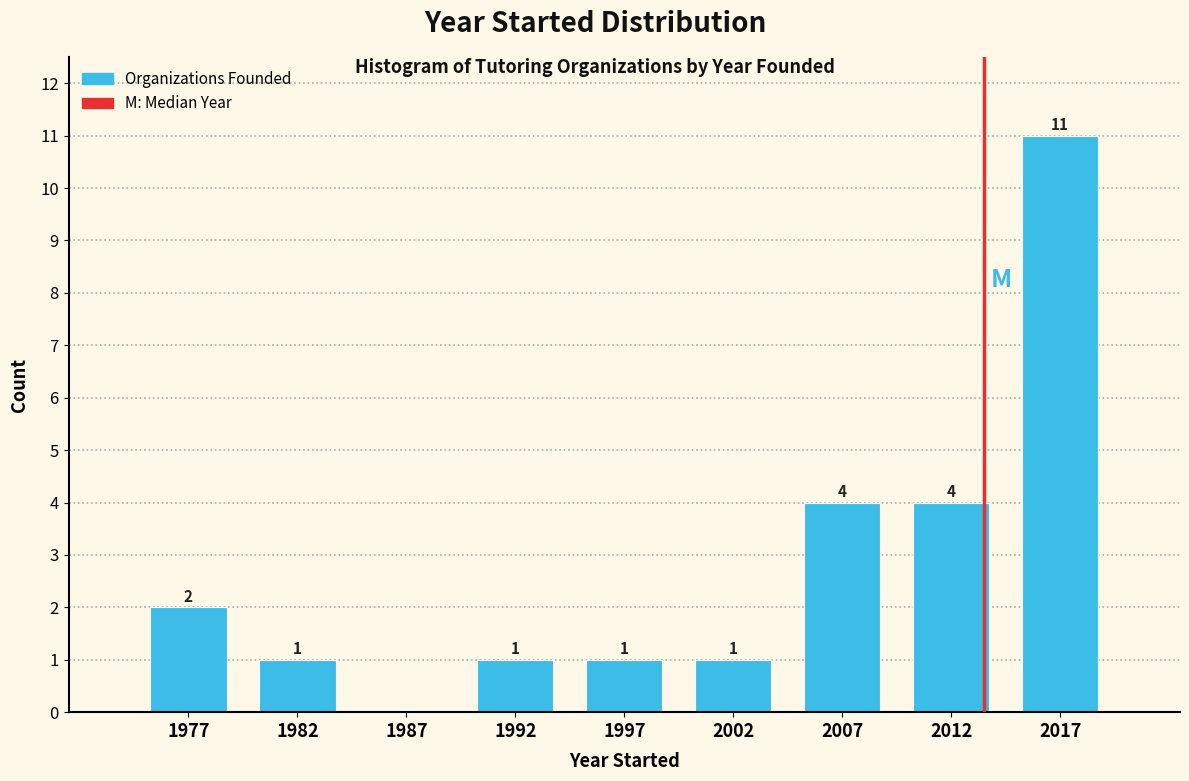

Which range on the x-axis has the tallest bar?

2015 to 2020